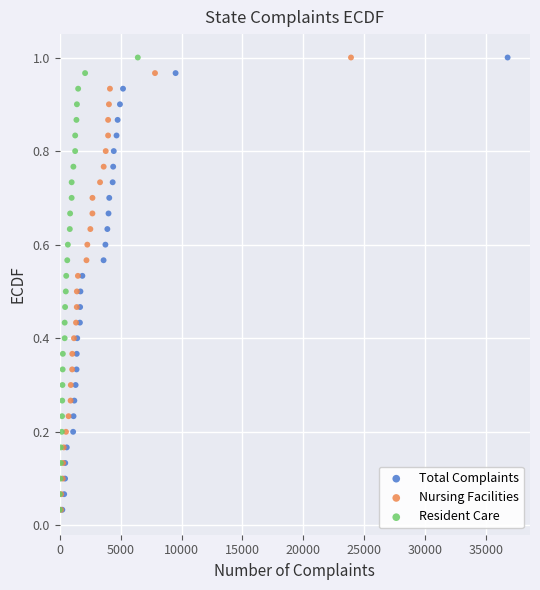

What are all the series names shown in the legend?

Total Complaints, Nursing Facilities, Resident Care